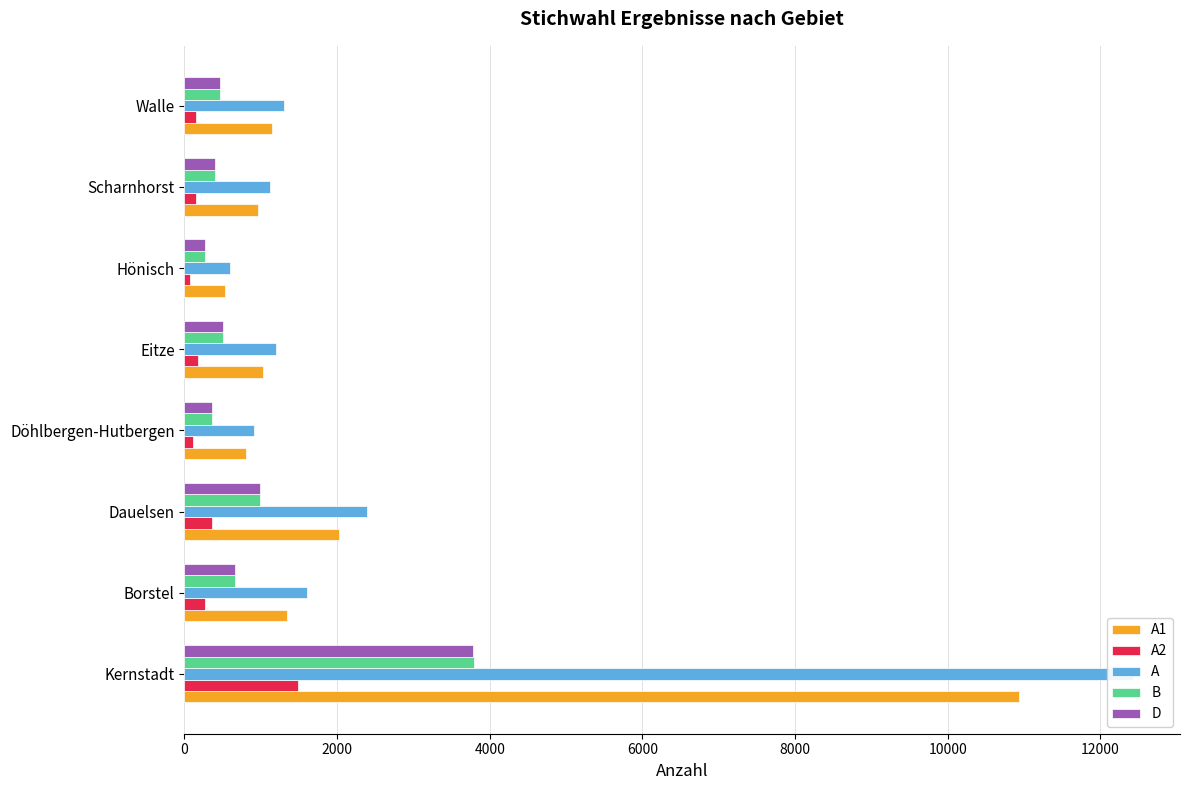

How many values in the B series are below 512?

4